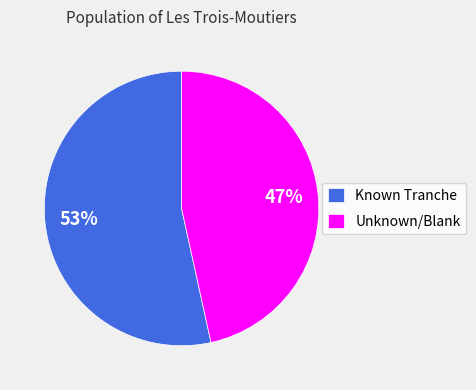

Do Unknown/Blank and Known Tranche together represent more than half of the pie?

Yes